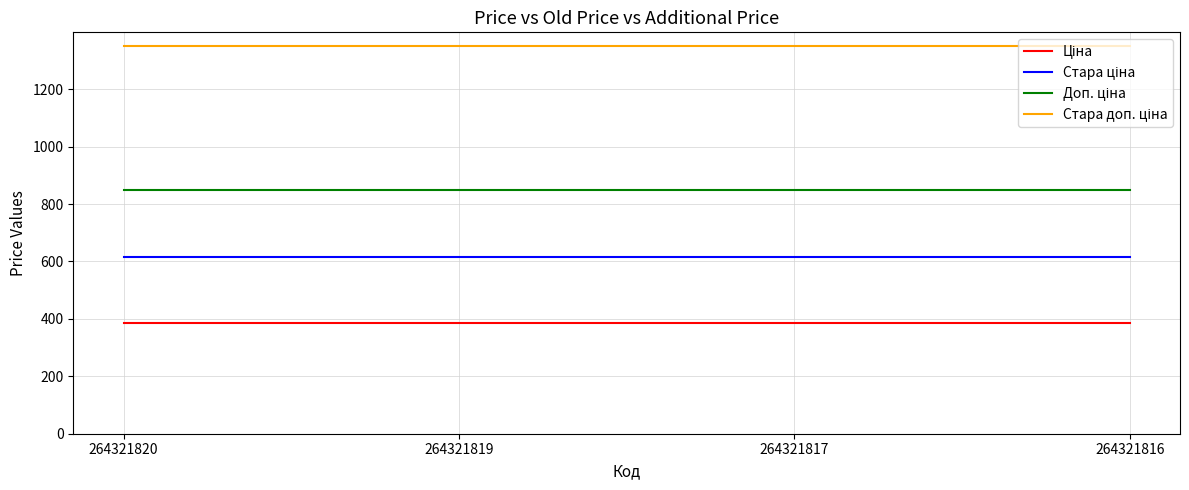

What is the spread (max minus min) of values at 264321816?

962.9